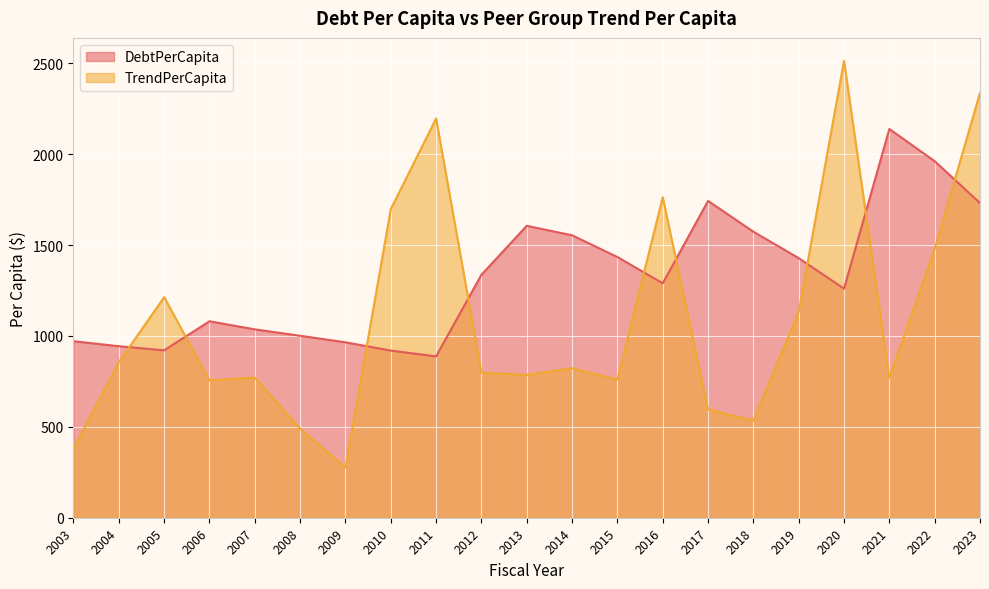

At which category is the sum across all series the highest?

2023